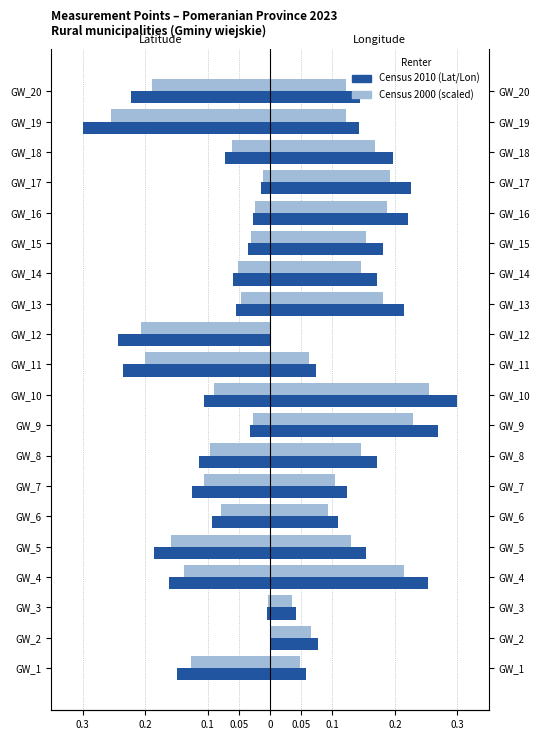

What is the value of the Longitude (Census 2000) bar at the 10th from the left?

0.3